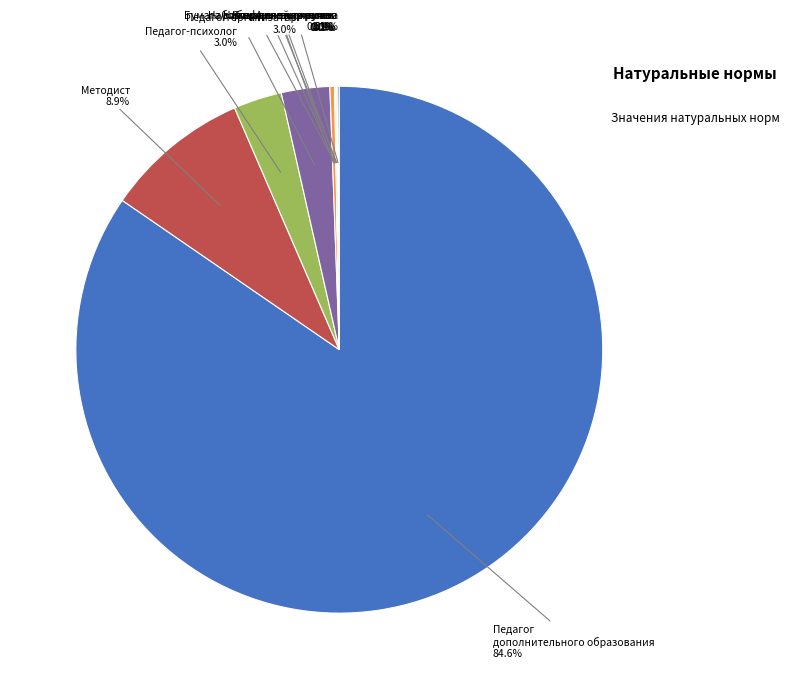

Does Педагог дополнительного образования account for over 50% of the chart?

Yes